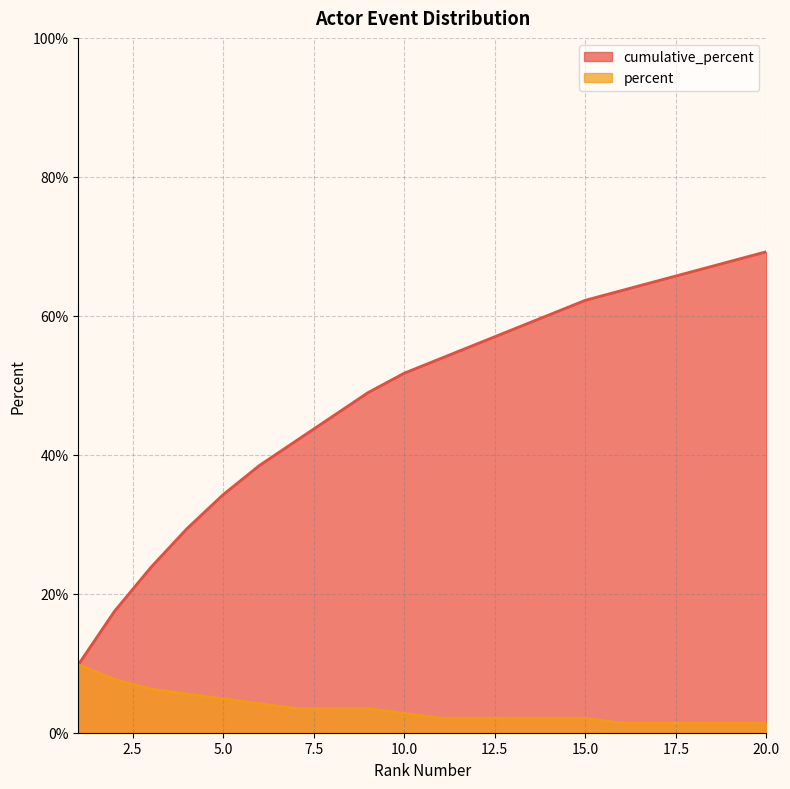

At which category does the chart reach its minimum across all series?

16